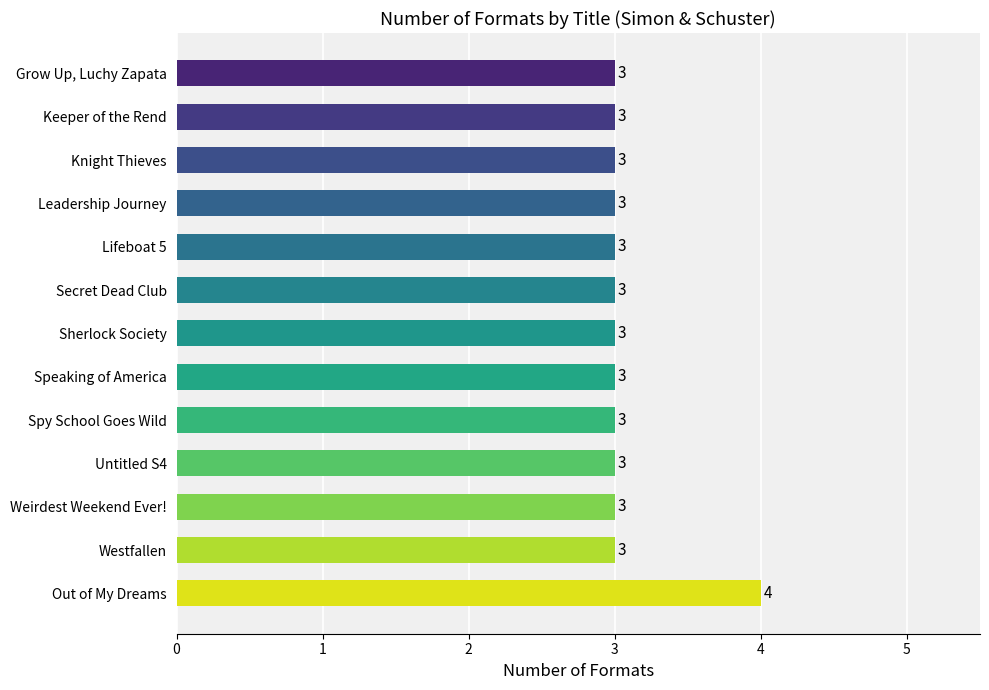

What is the ratio of the value at Lifeboat 5 to the value at Spy School Goes Wild?

1.0